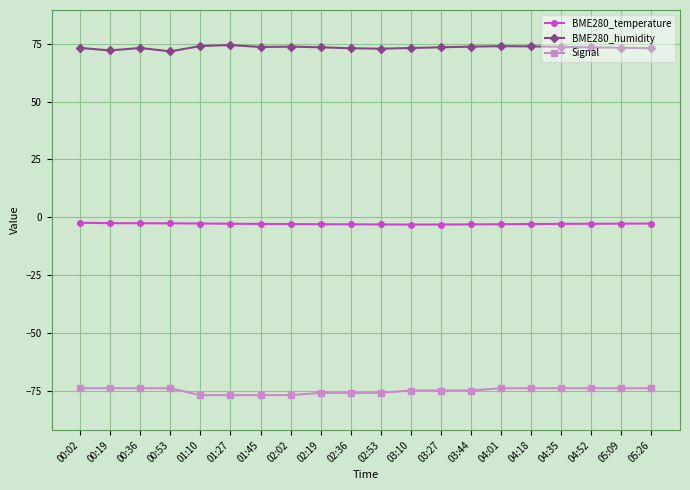

True or false: BME280_temperature and BME280_humidity intersect in this chart.

False